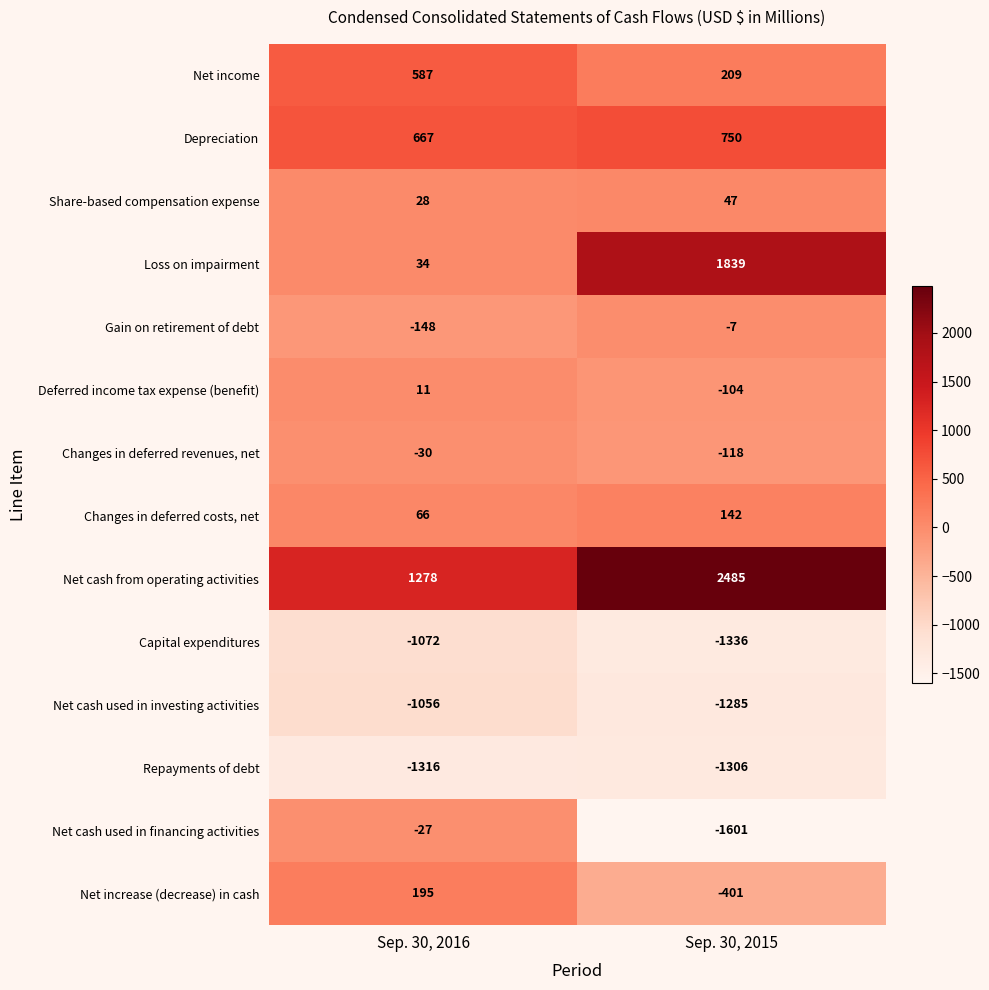

What is the approximate value of Deferred income tax expense (benefit) at Sep. 30, 2016, to the nearest 10?

10